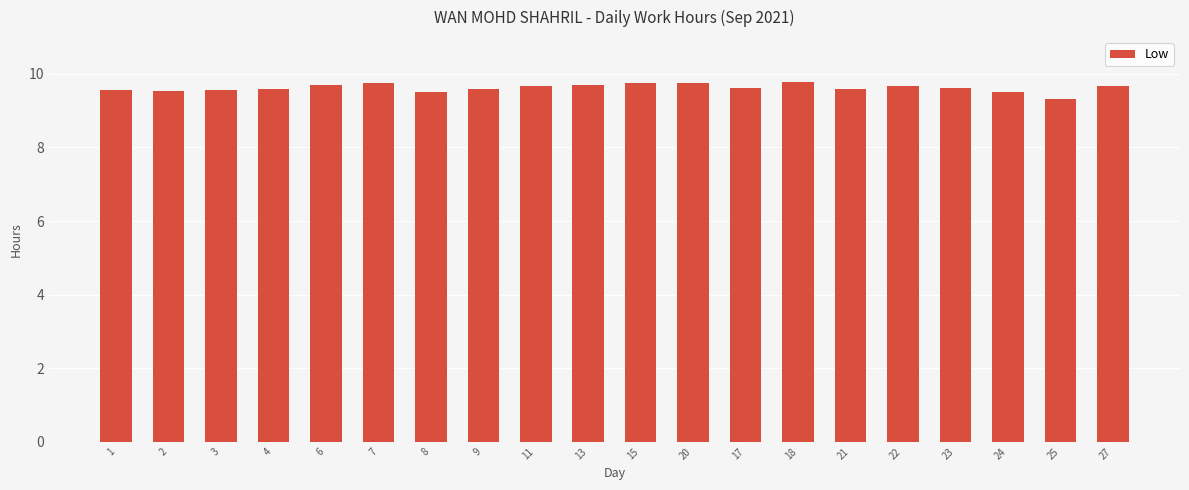

What is the ratio of the value at 4 to the value at 9?

1.0